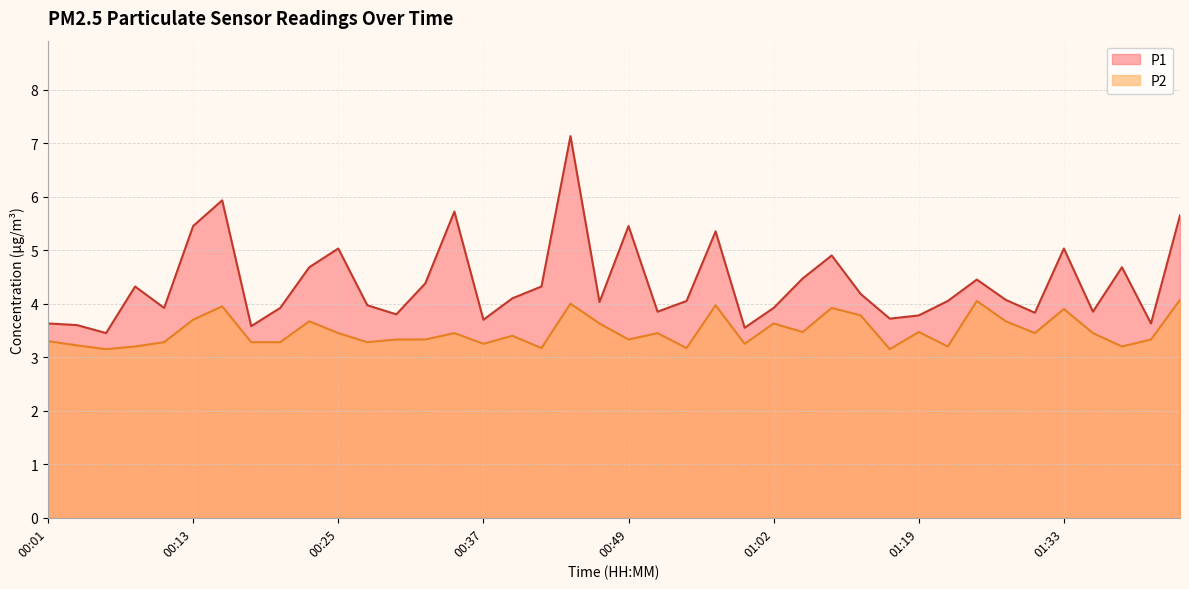

What is the sum of all P2 values?

139.2